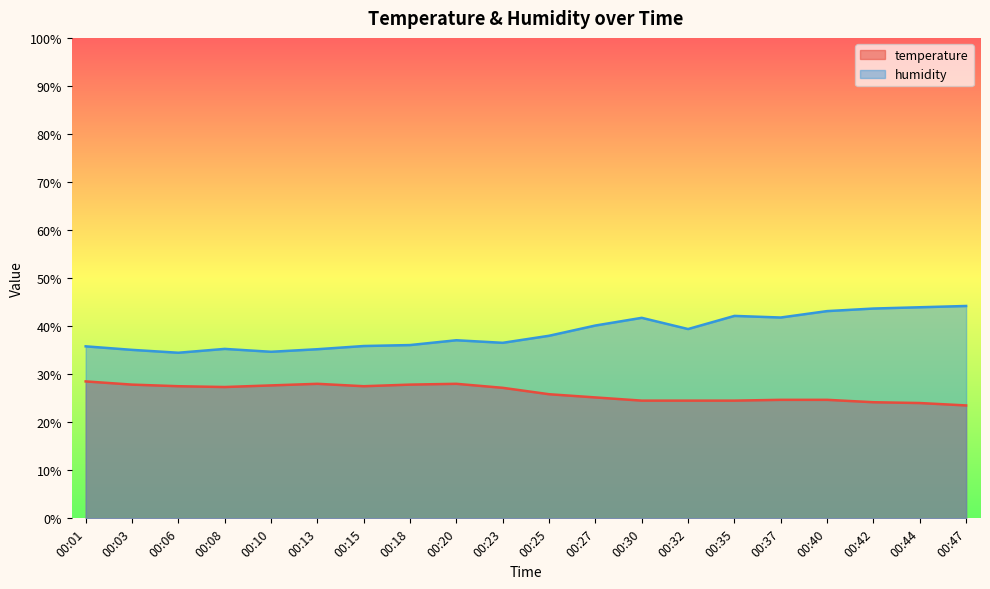

How many data points in humidity are above 38?

10